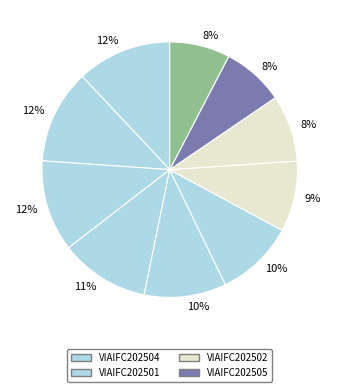

How many slices are in this pie chart?

10